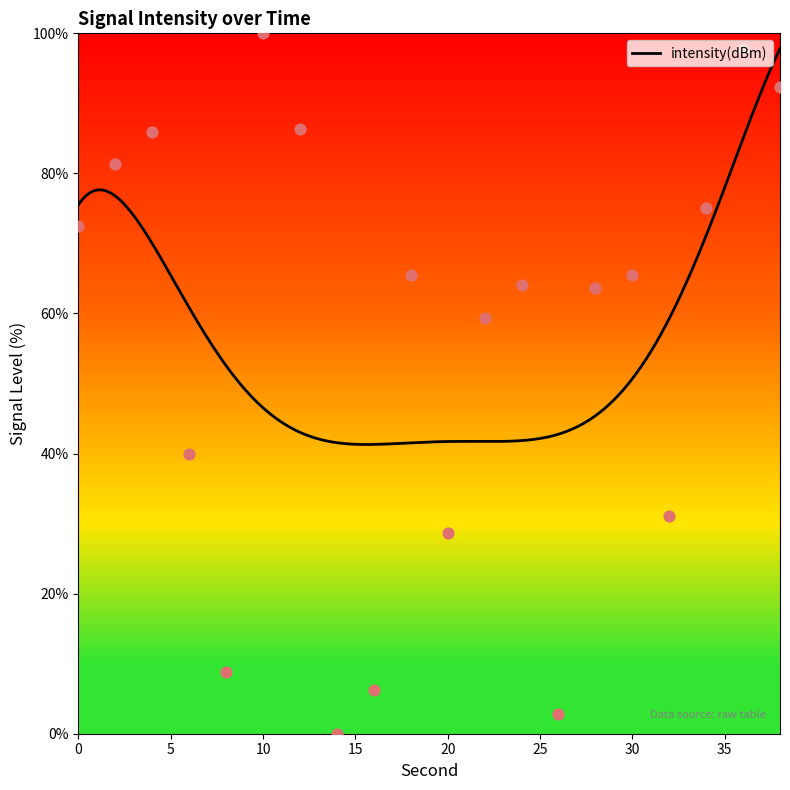

What is the change in value from 12 to 20?

-57.8